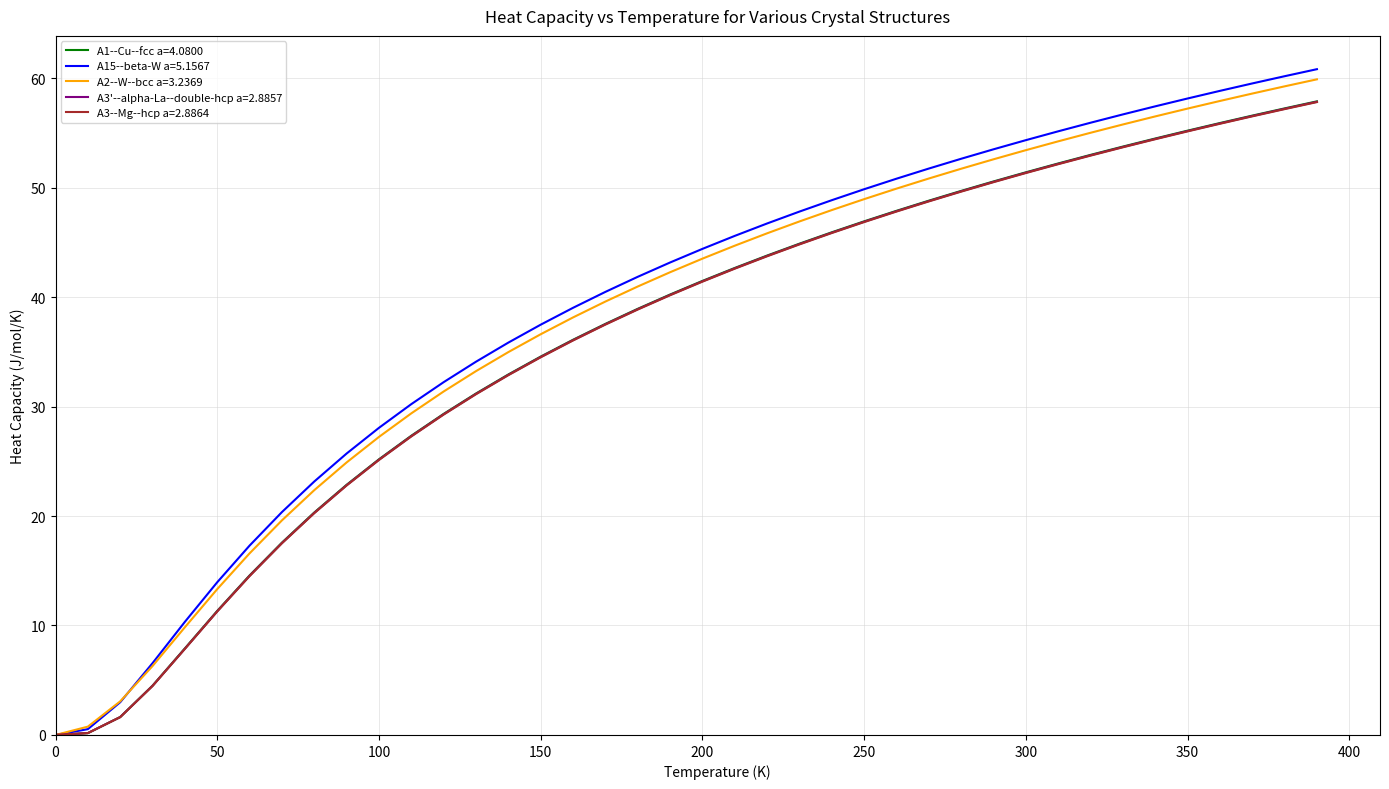

Which series has the widest spread of values?

A15--beta-W a=5.1567